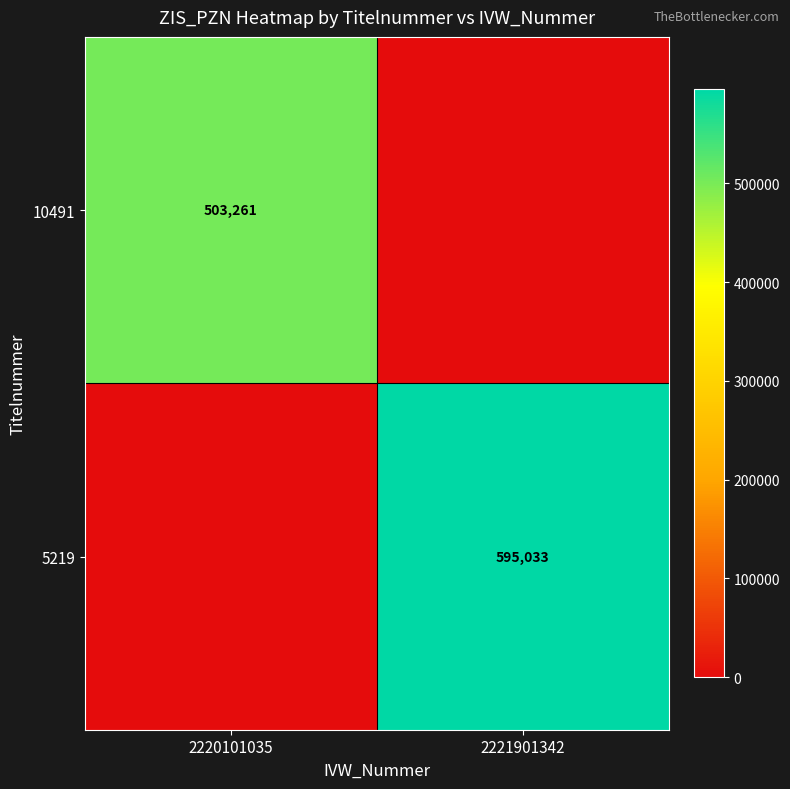

At which category is the sum across all series the highest?

2221901342